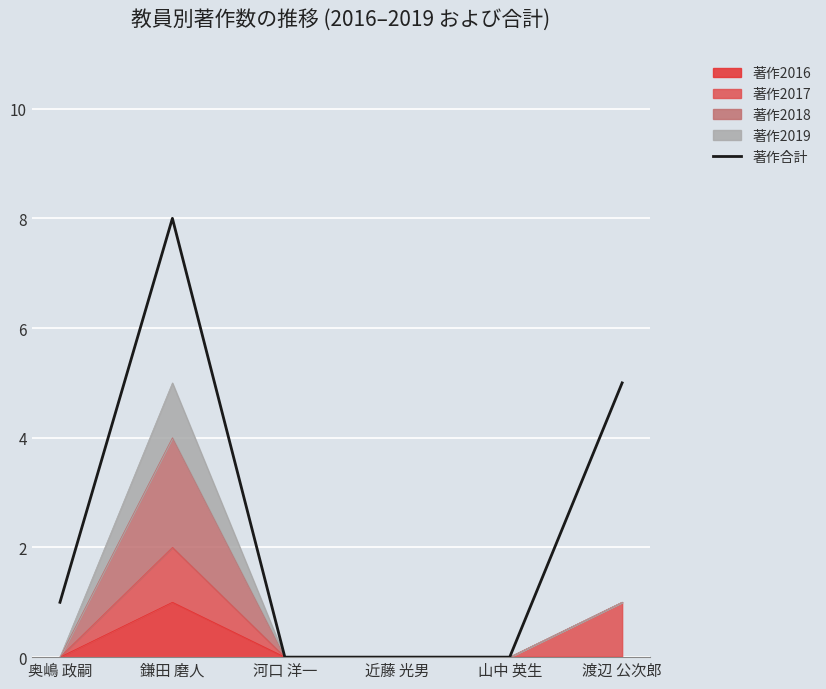

What is the change in value from 鎌田 磨人 to 渡辺 公次郎?

-3